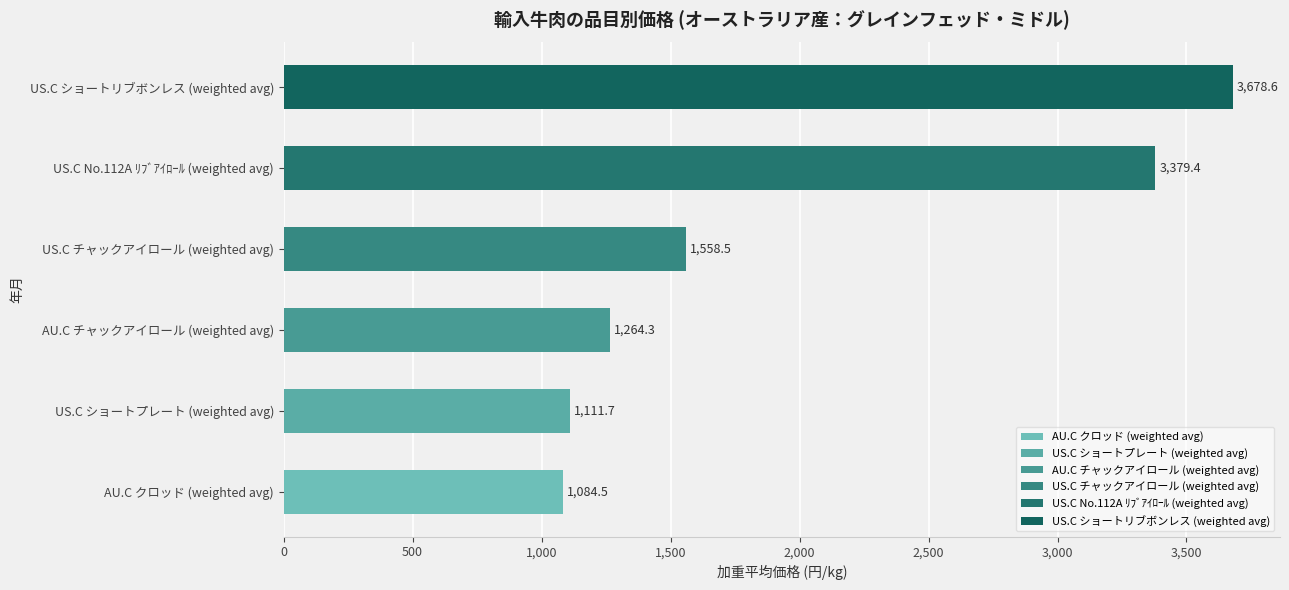

List the series in order of their peak value, highest first.

US.C ショートリブボンレス (weighted avg), US.C No.112A ﾘﾌﾞｱｲﾛｰﾙ (weighted avg), US.C チャックアイロール (weighted avg), AU.C チャックアイロール (weighted avg), US.C ショートプレート (weighted avg), AU.C クロッド (weighted avg)